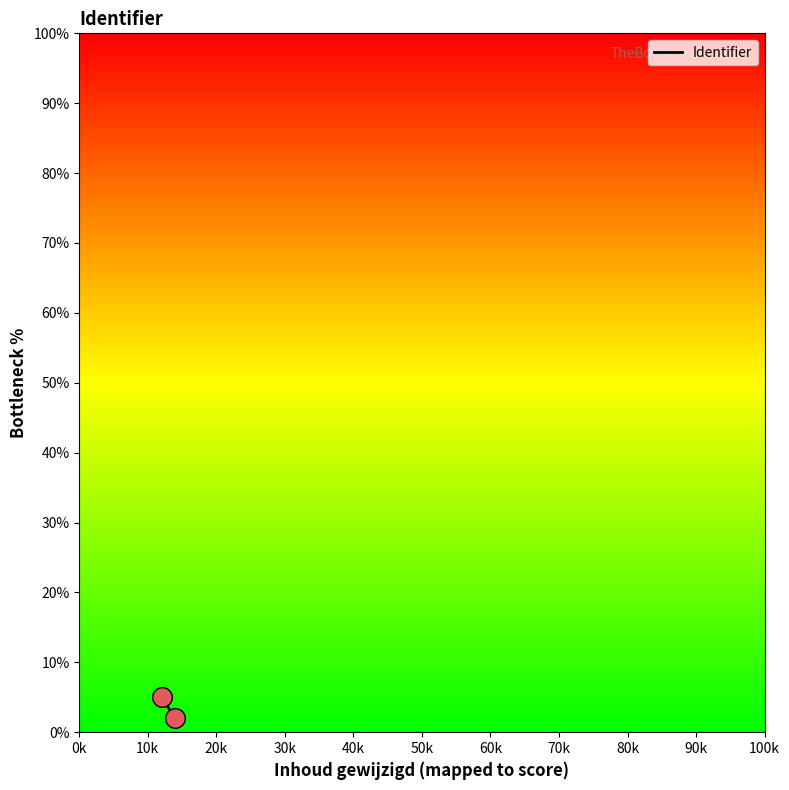

What is the range of Y values (max minus min)?

3